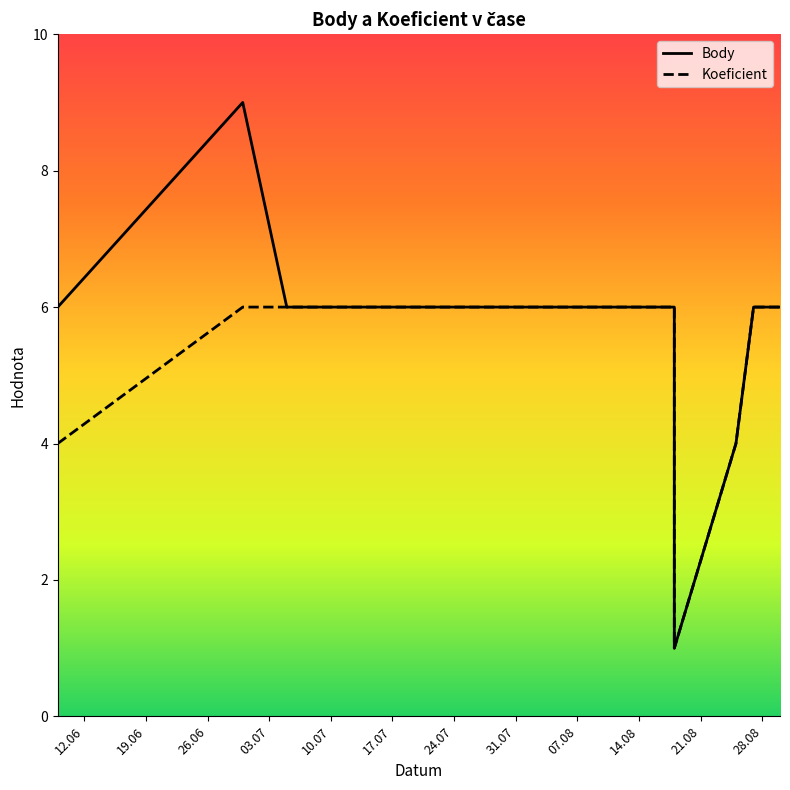

What is the approximate value of Koeficient at 24.07?

6